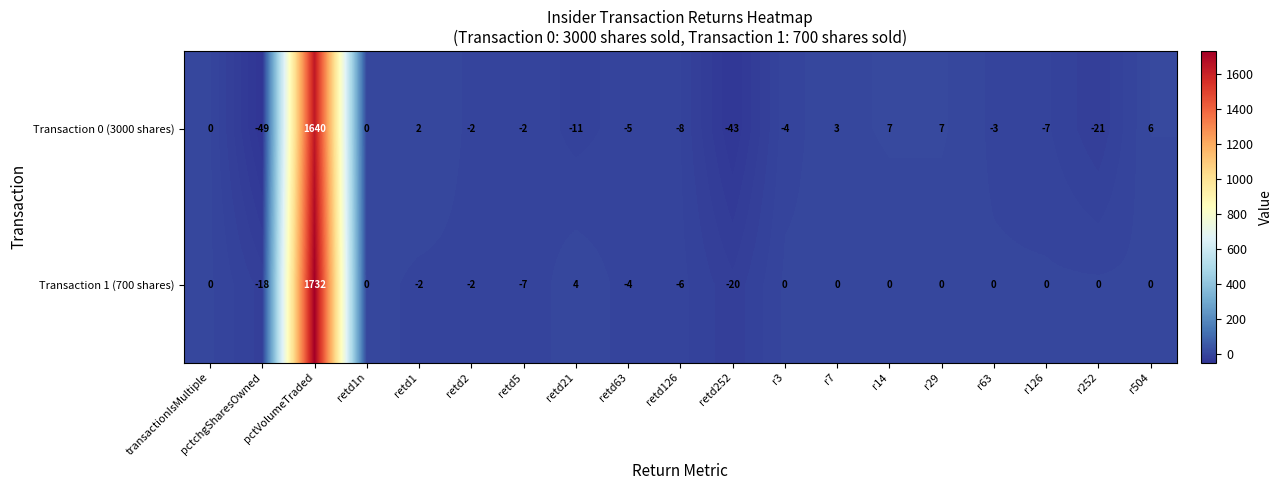

What is the maximum value for Transaction 1 (700 shares)?

1732